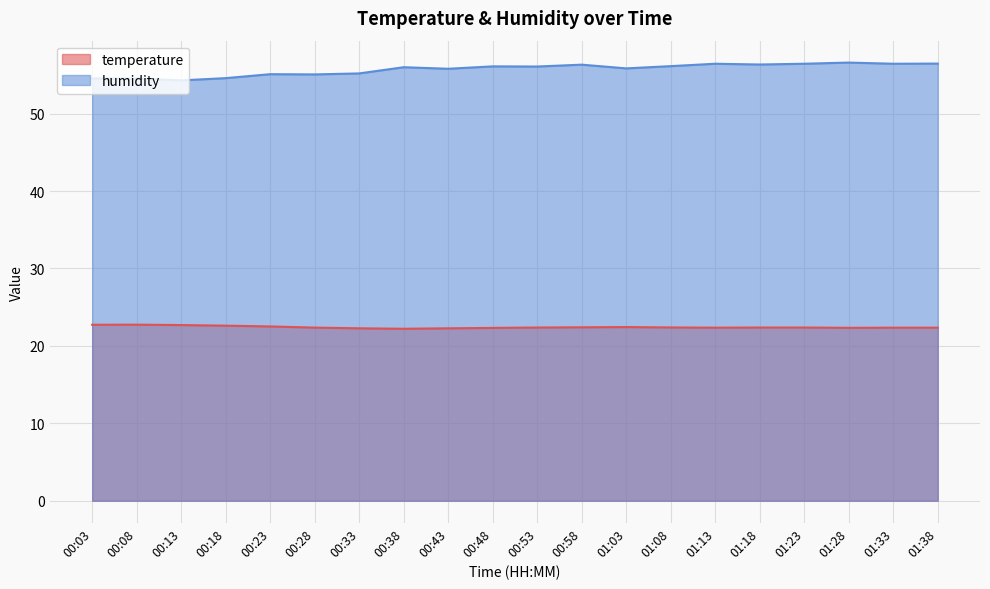

True or false: humidity and temperature cross at least once.

False